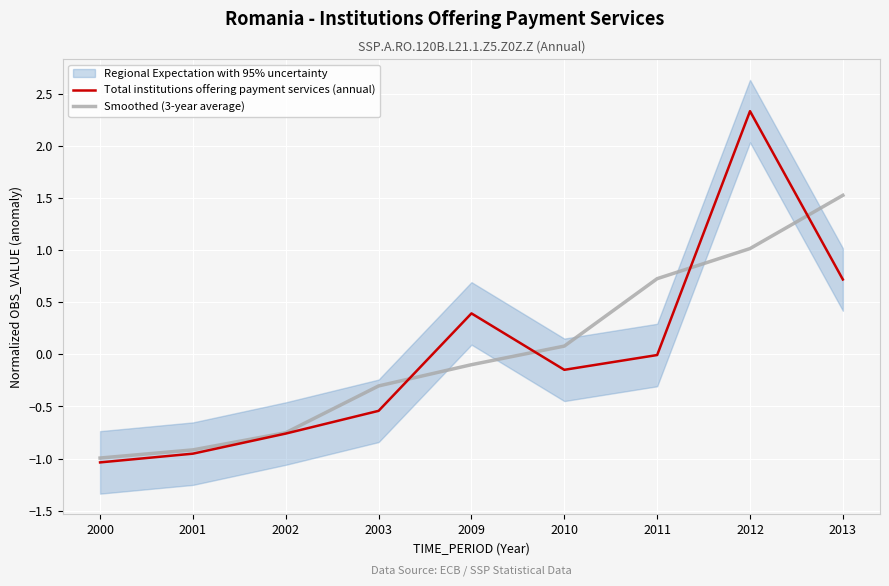

Which series has the largest total across all categories?

Smoothed (3-year average)